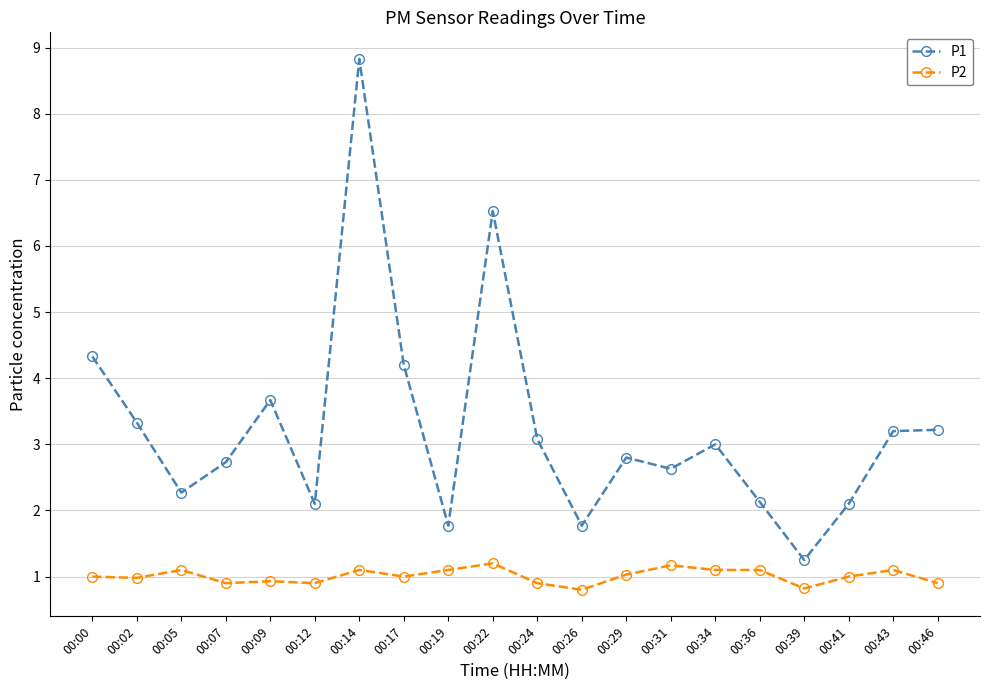

What is the spread (max minus min) of values at 00:07?

1.8